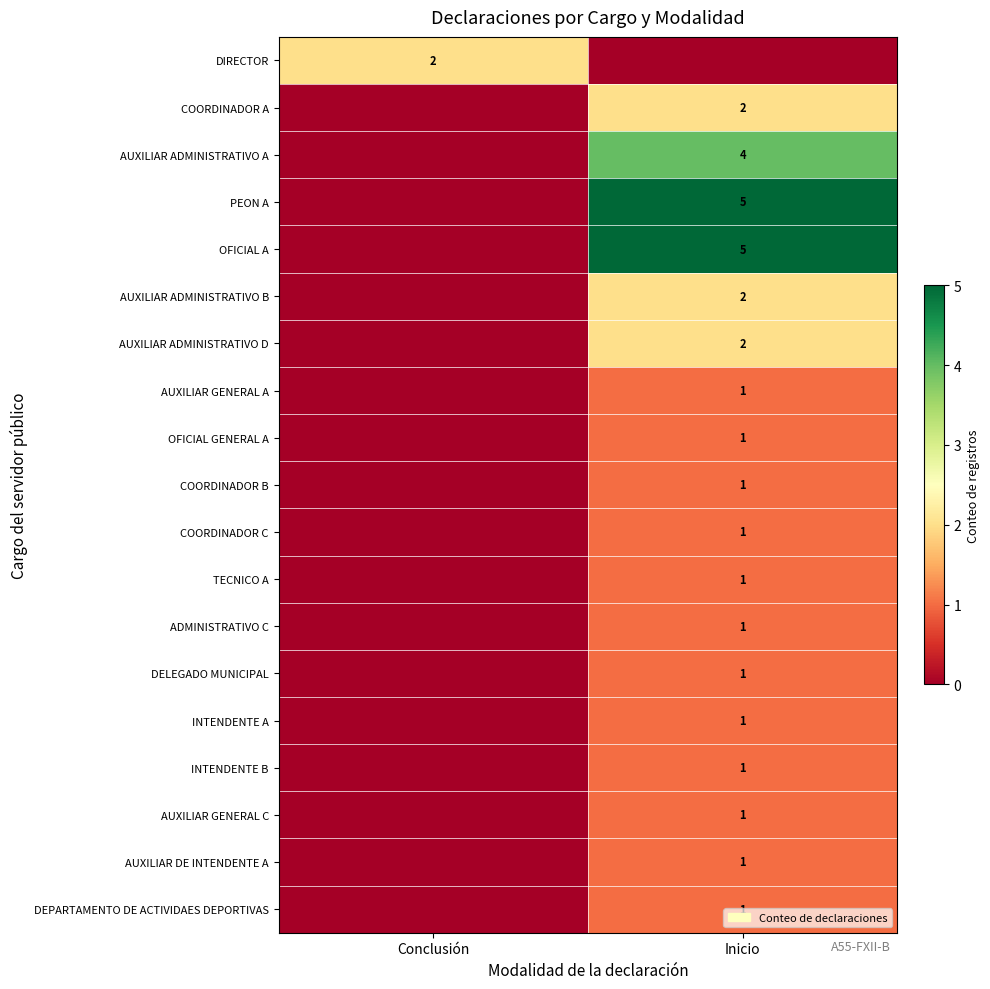

The TECNICO A series shows 1 at Inicio. True or false?

True